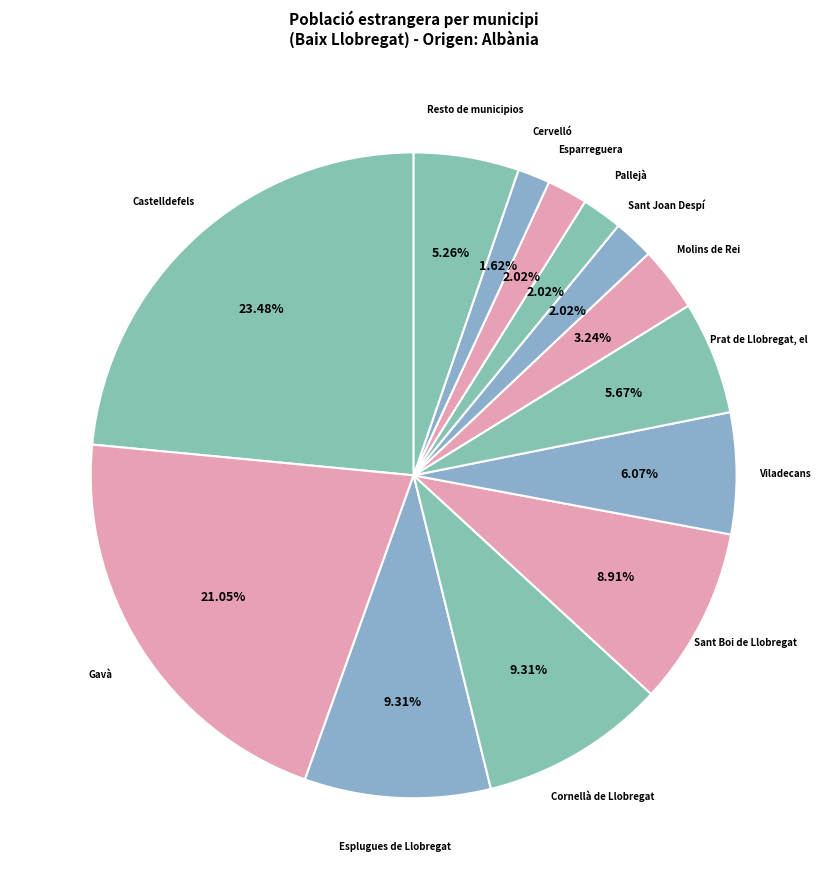

How many slices are in this pie chart?

13